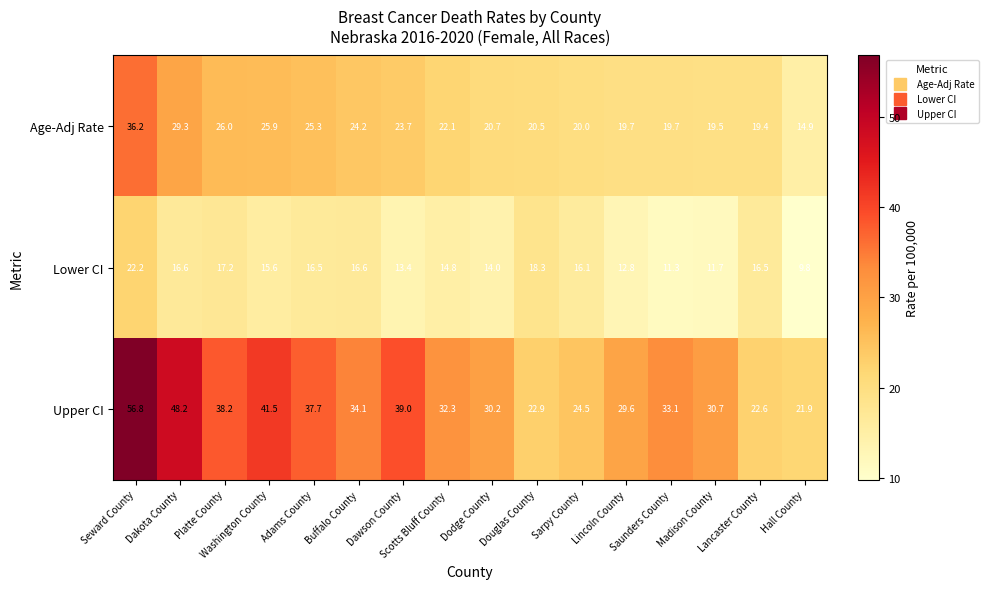

At how many categories does at least one series exceed 16?

16